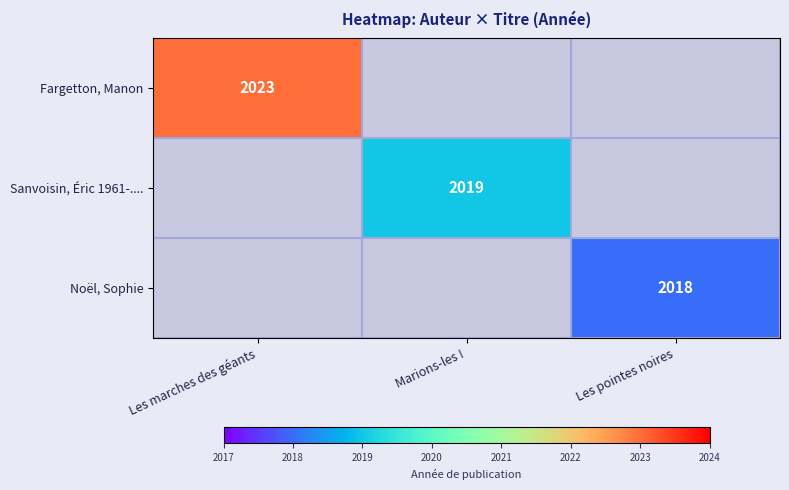

Is it true that Sanvoisin, Éric 1961-.... equals 3029 at Marions-les !?

False